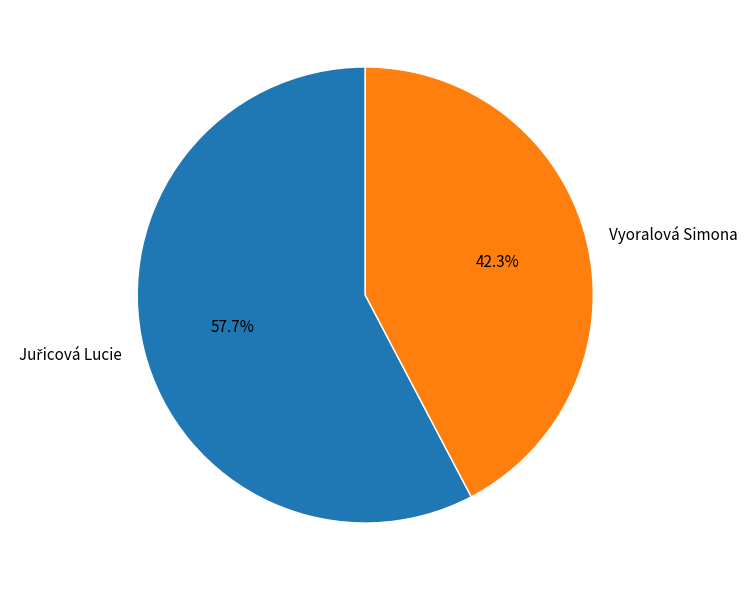

What is the smallest slice in the pie chart?

Vyoralová Simona